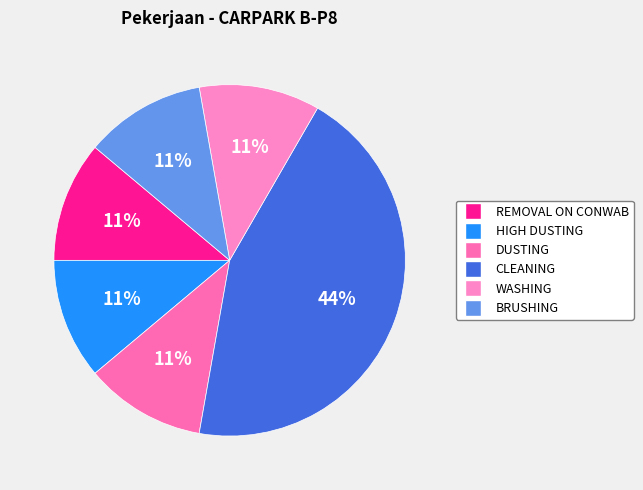

What is the total percentage of HIGH DUSTING and BRUSHING?

22.2%